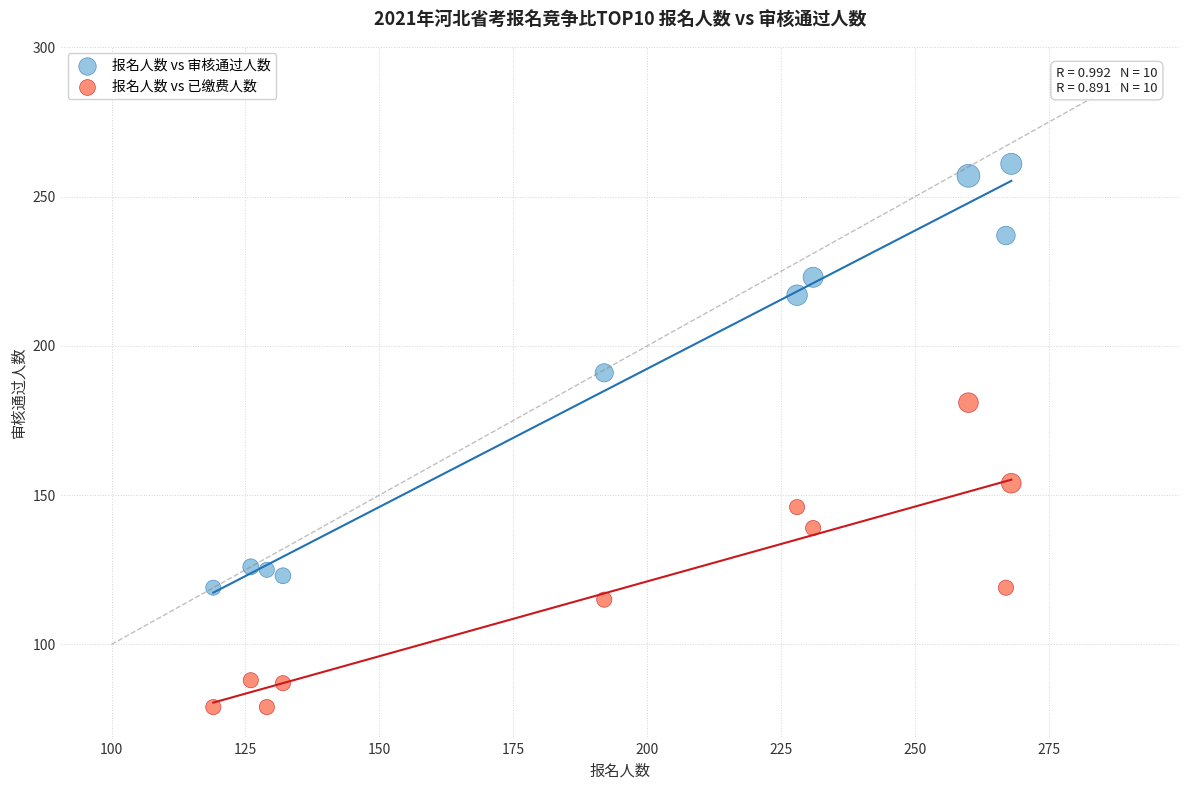

Which series reaches the maximum Y coordinate?

报名人数 vs 审核通过人数